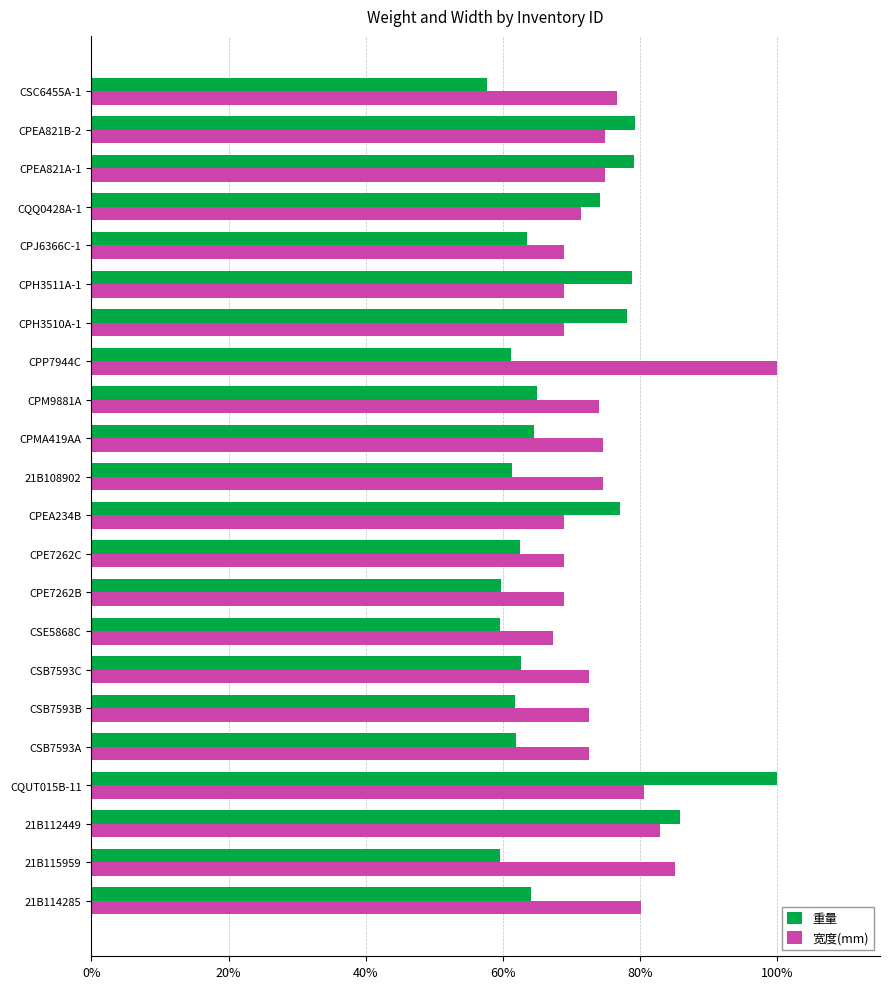

What is the difference between the 宽度(mm) values at CPH3510A-1 and CQUT015B-11?

11.7